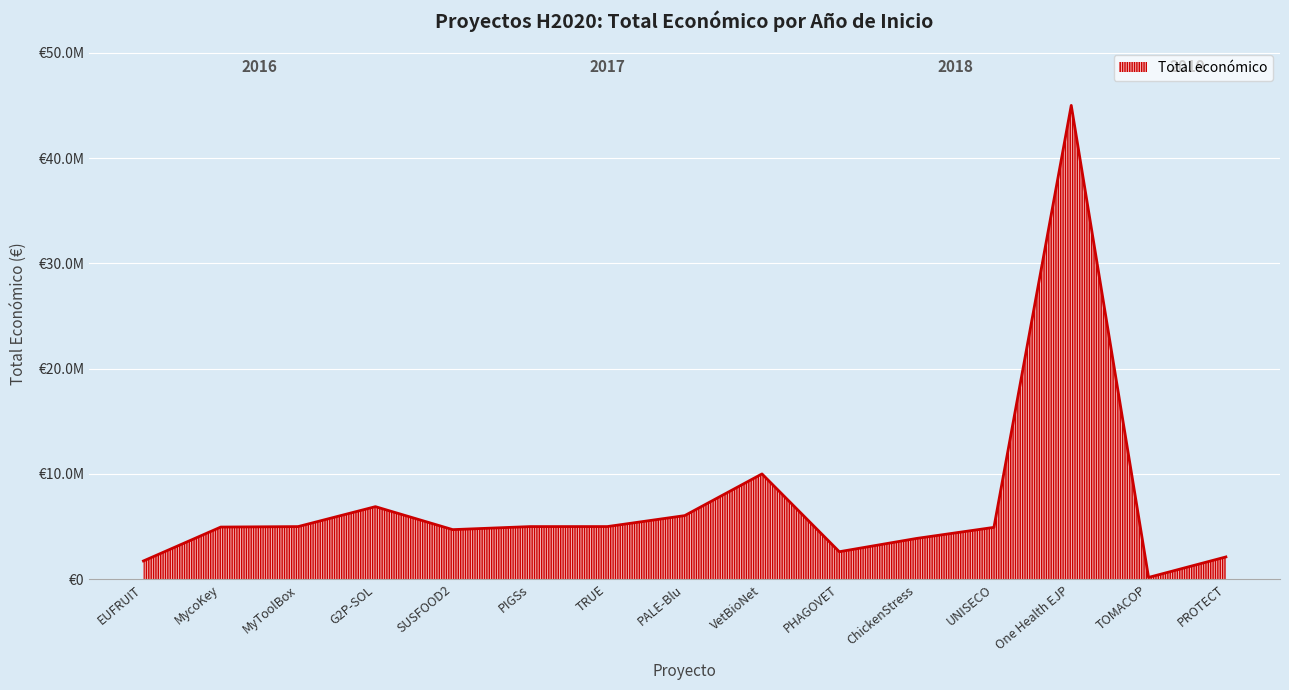

Reading right to left, what are all the values shown in this chart?

2019=170121	2019=2115541	2019=4953160	2018=44998999	2018=3873244	2018=2611208	2018=4924771	2018=6039301	2017=9999140	2017=4999927	2017=4998103	2017=4708841	2017=4997660	2016=6891265	2016=1734237